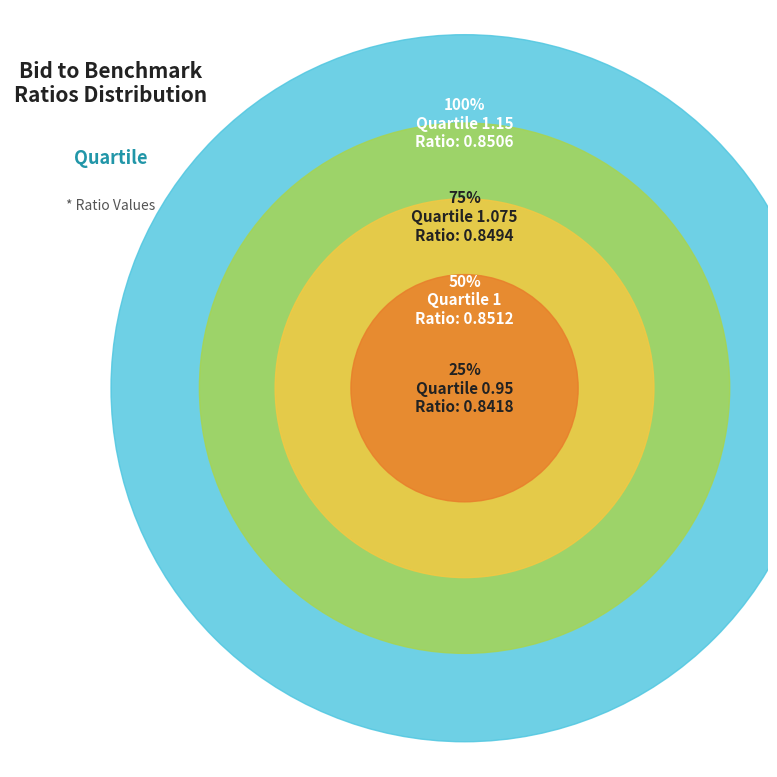

The 0.95 slice represents 18% of the pie. True or false?

False